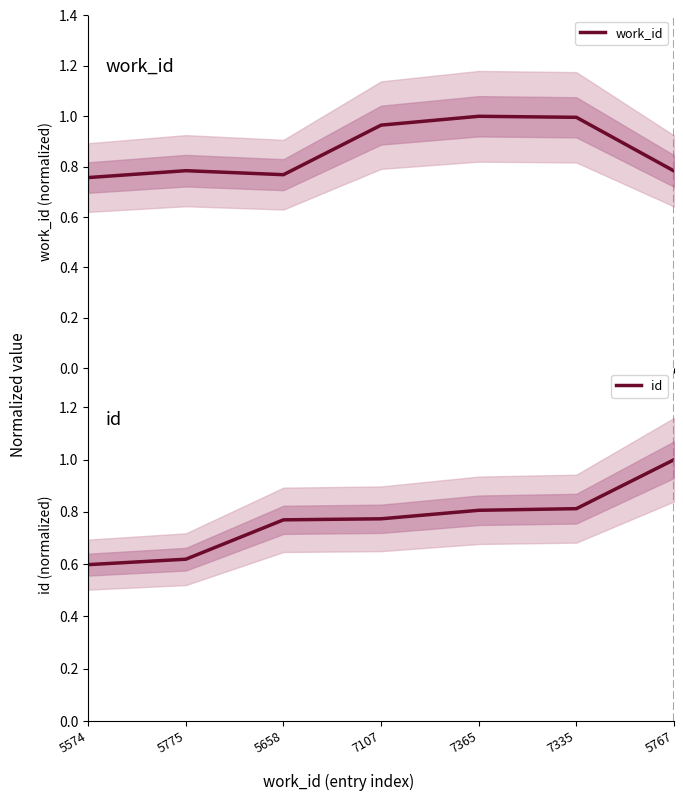

What is the label of the 4th point from the right?

7107